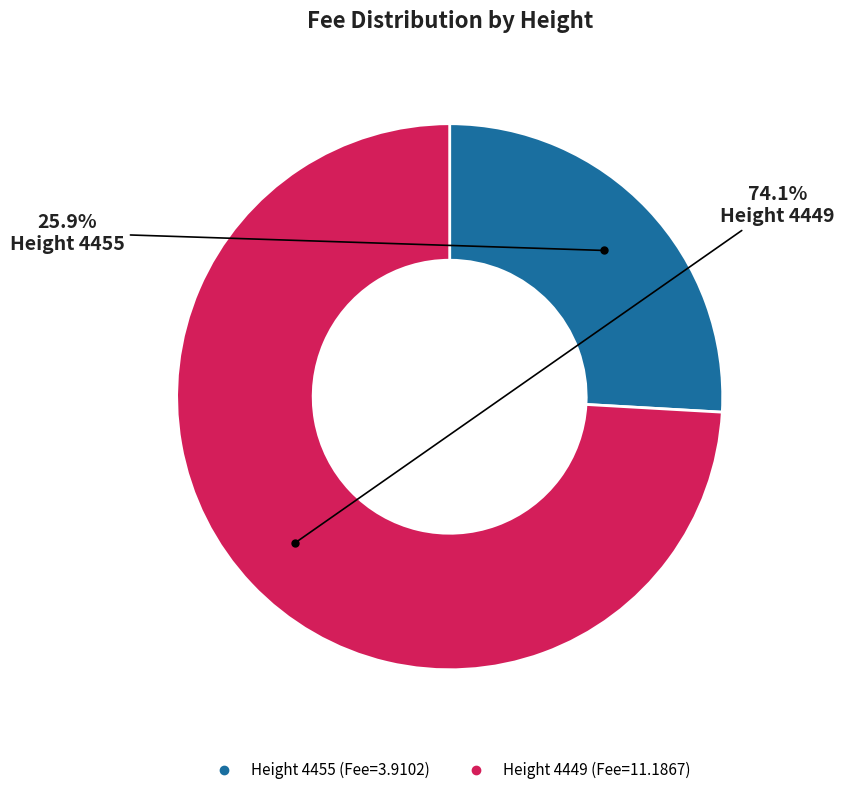

Does any single category account for the majority?

Yes